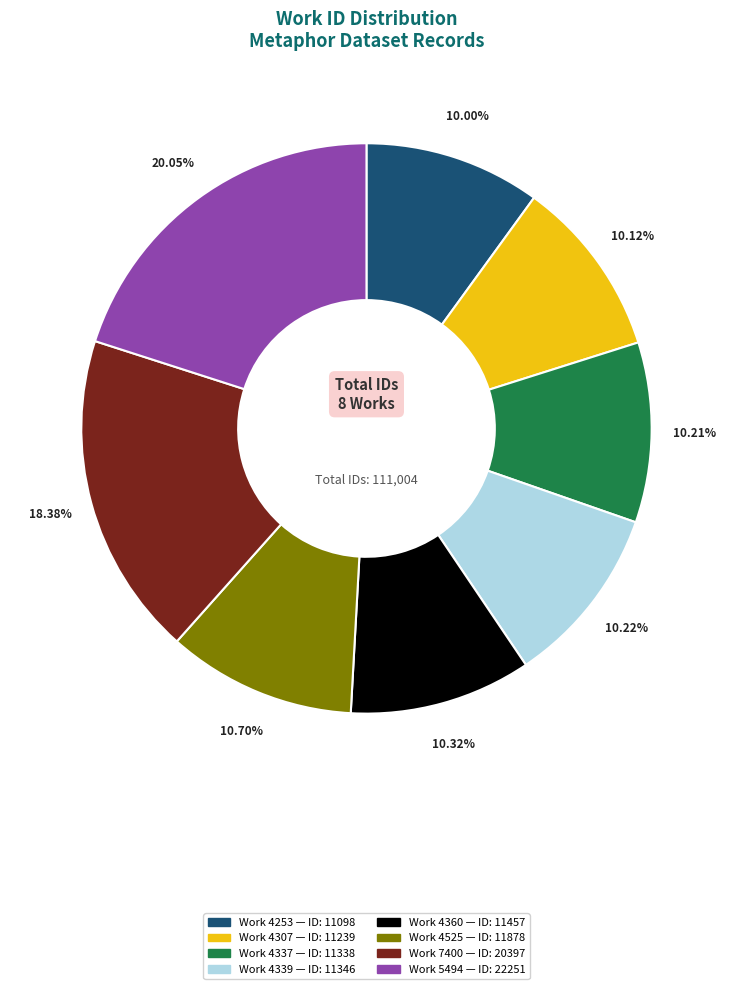

Does any single category account for the majority?

No